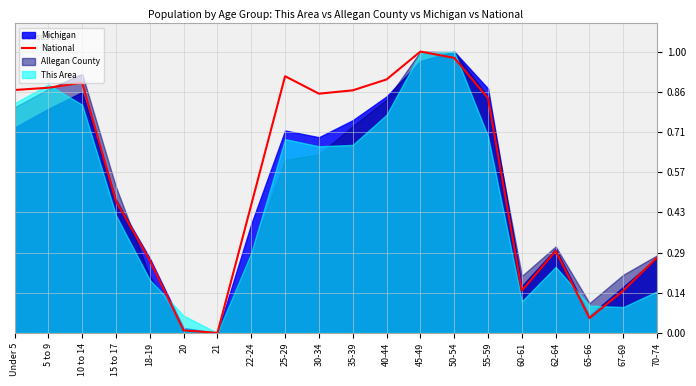

Which category has the highest value in the National series?

45-49